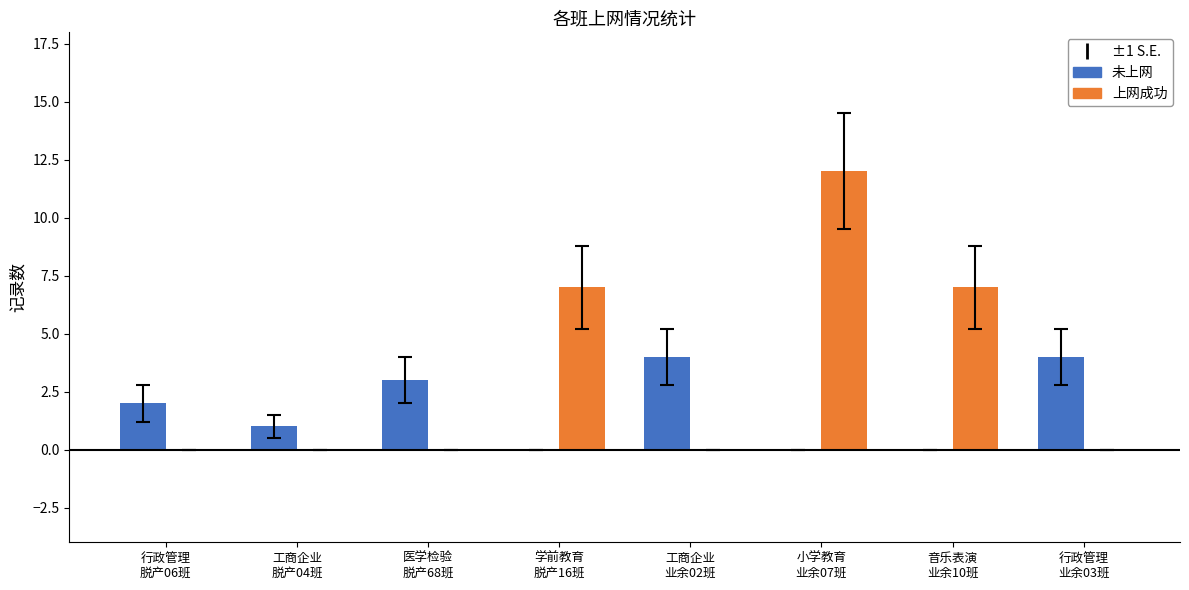

What is the maximum value shown in the chart?

12